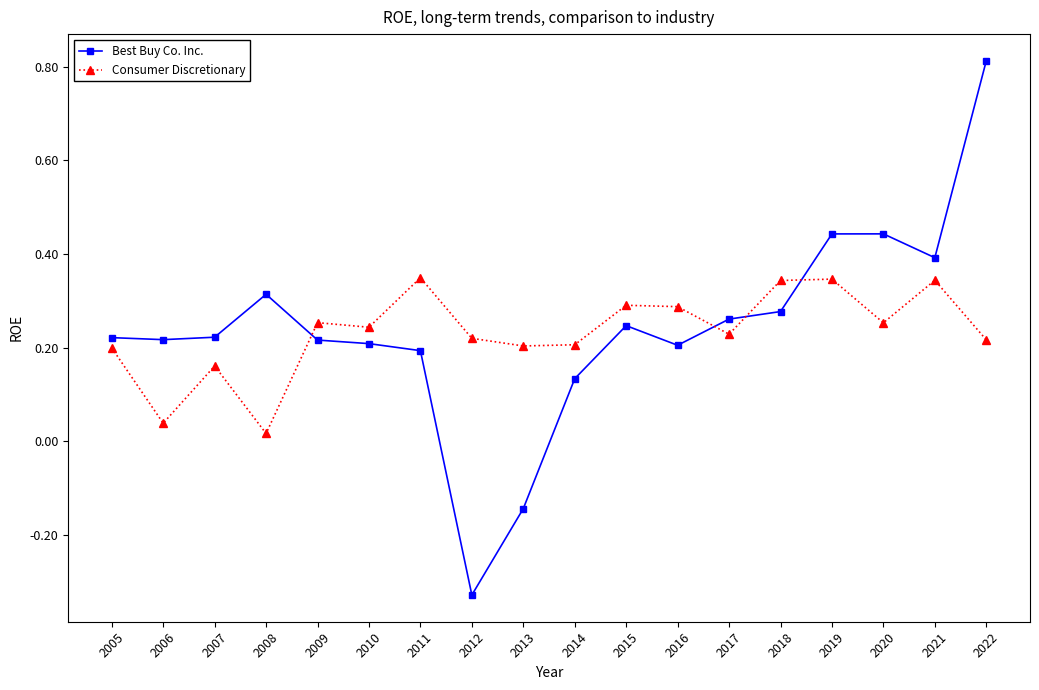

Is the value of Best Buy Co. Inc. at 2009 greater than the value of Consumer Discretionary at 2010?

No